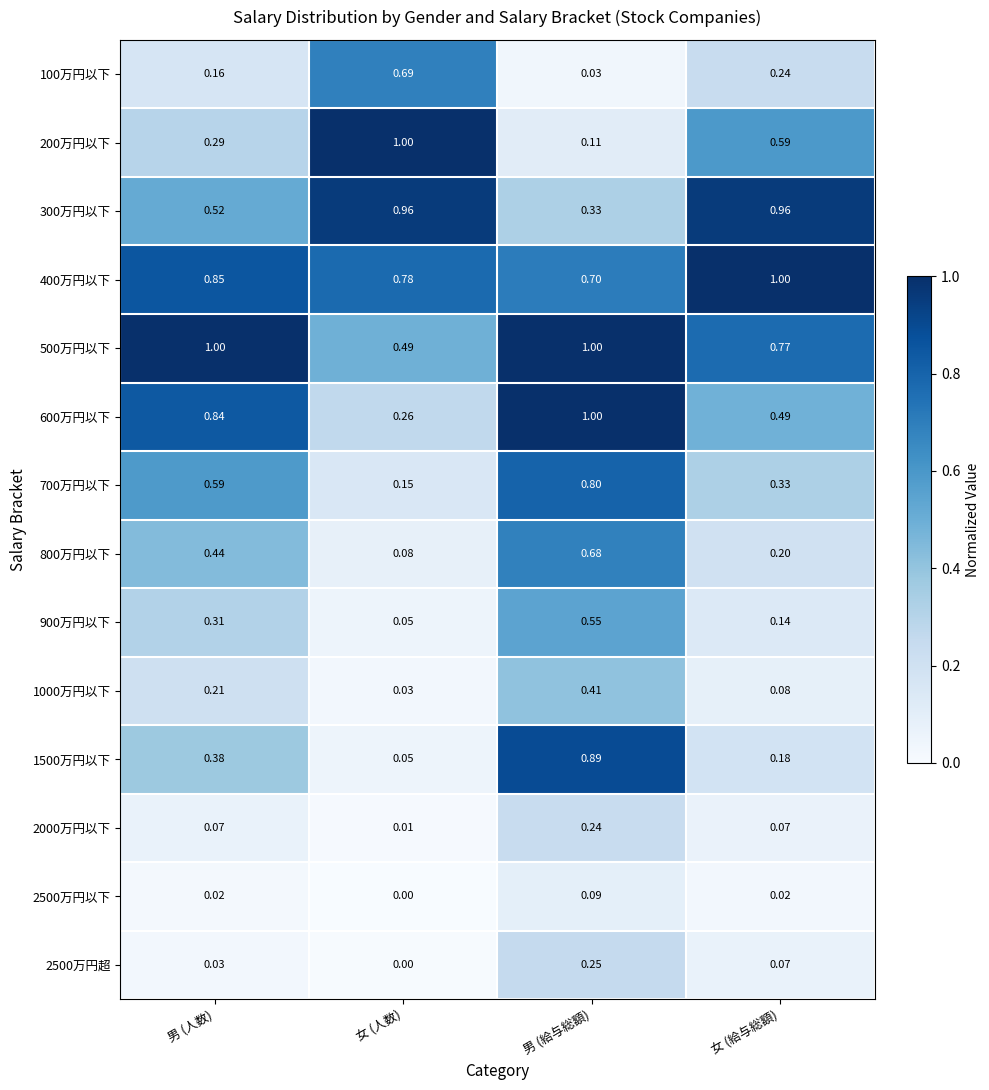

Which category has the lowest value in the 2500万円超 series?

女 (人数)